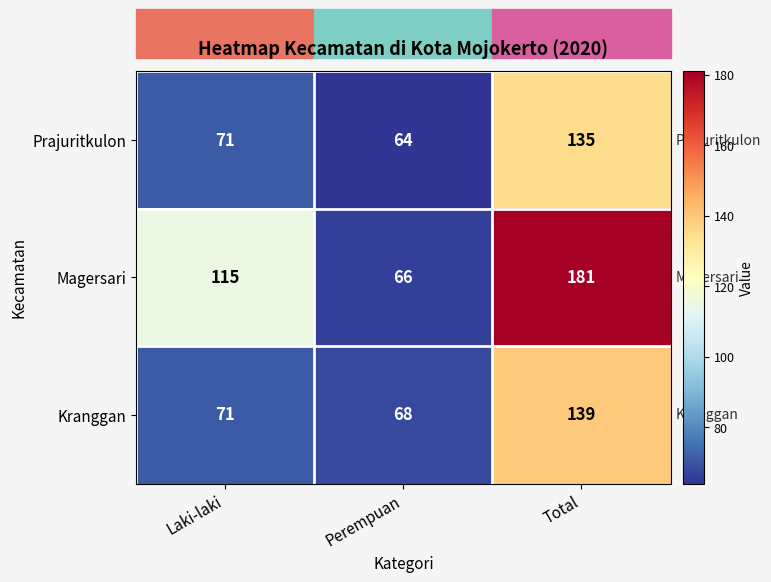

How many data points does each series have?

3